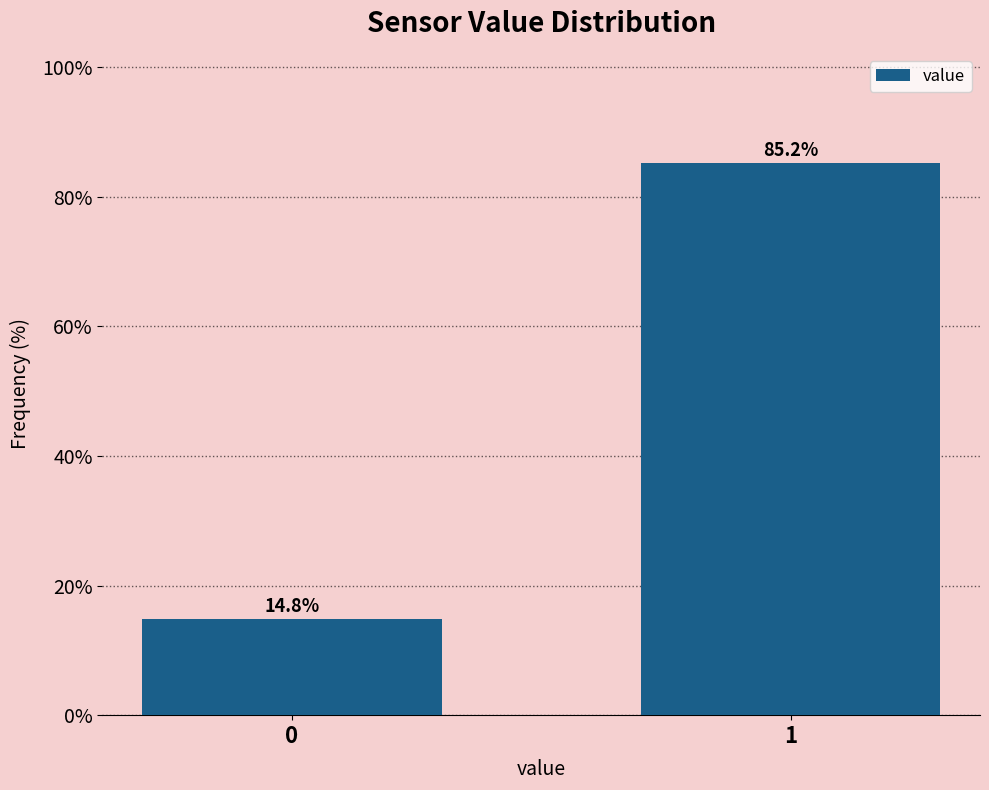

Reading left to right, extract all data points from this chart.

14.8	85.2